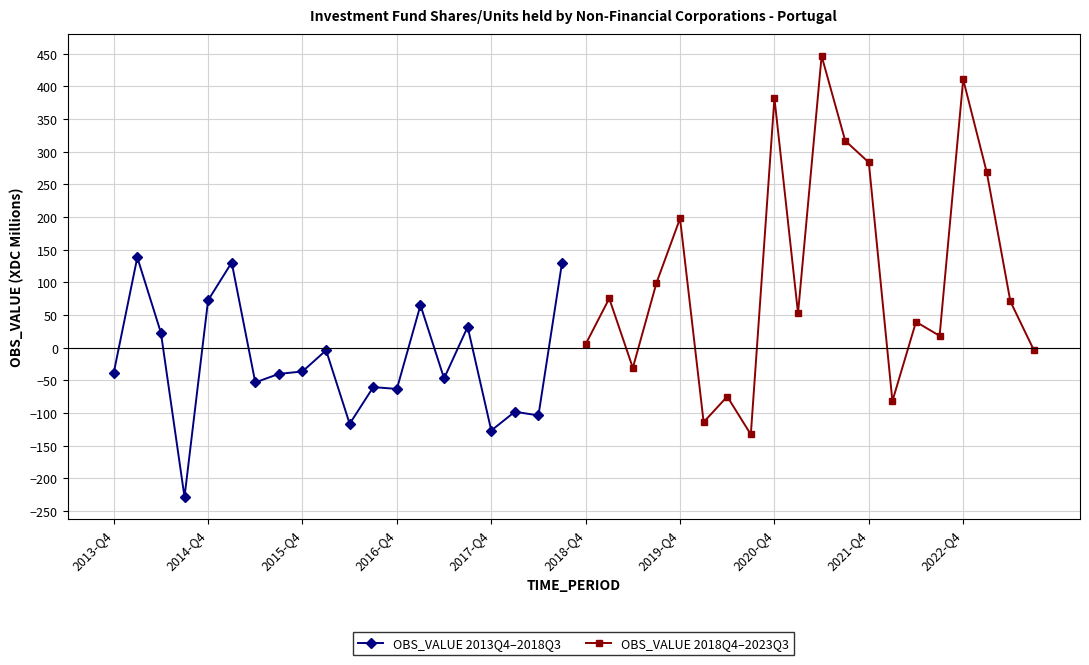

True or false: OBS_VALUE 2013Q4–2018Q3 has more than 1 interior local peaks.

True